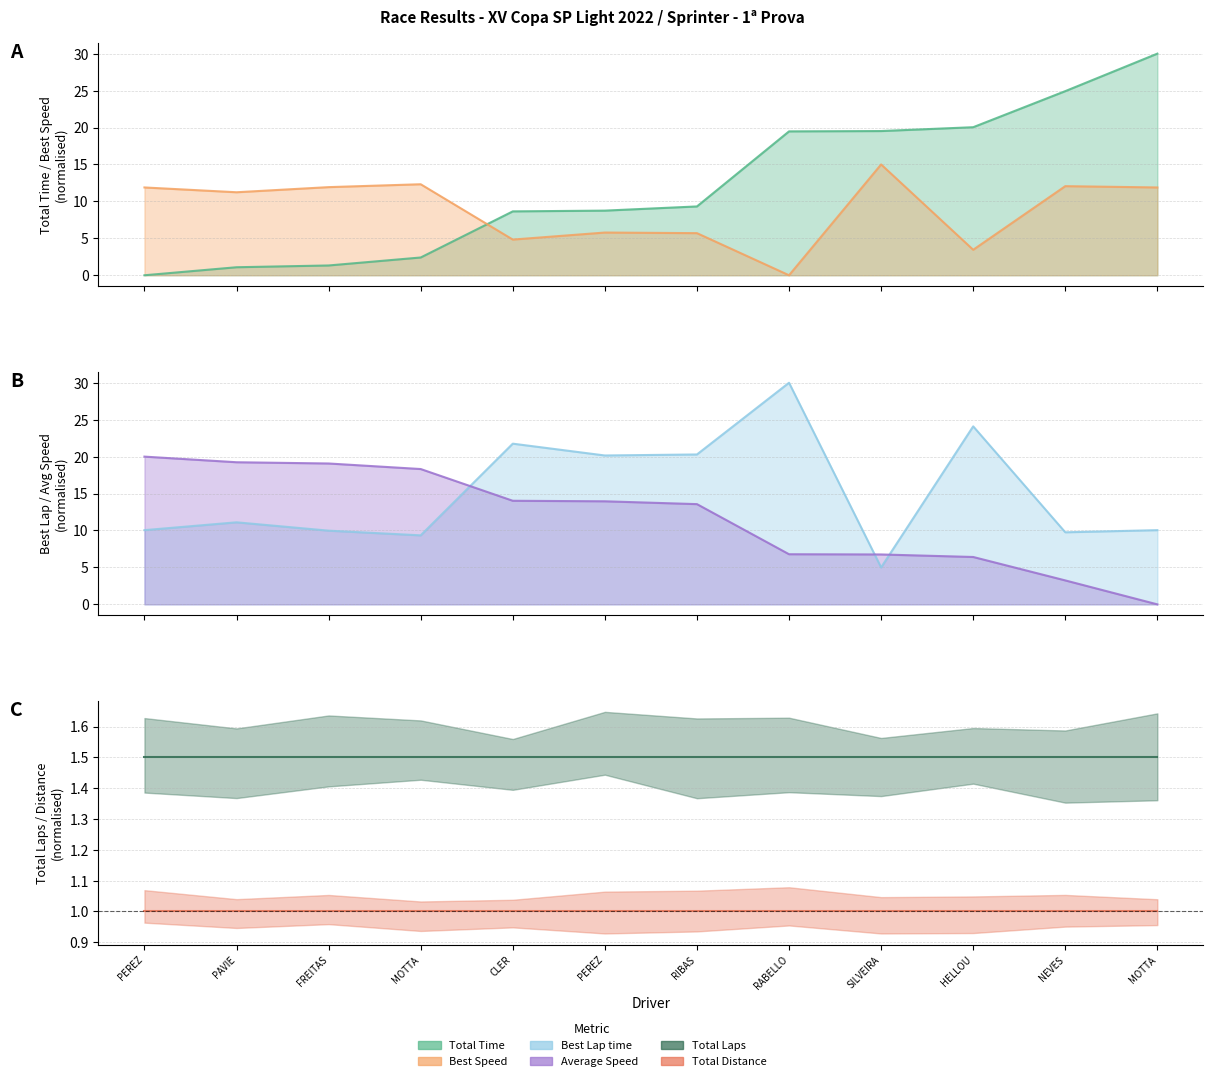

Rank the categories by Best Lap time value from highest to lowest.

RABELLO, HELLOU, CLER, RIBAS, PEREZ, PAVIE, PEREZ, MOTTA, FREITAS, NEVES, MOTTA, SILVEIRA